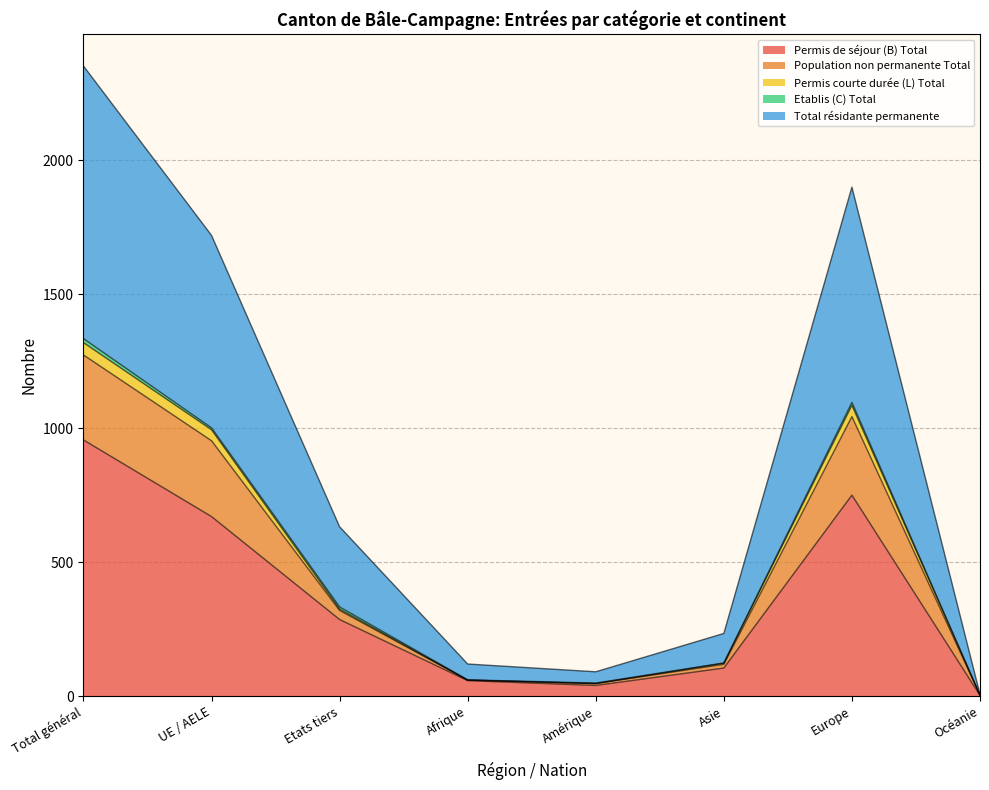

What position from the left is Europe?

7